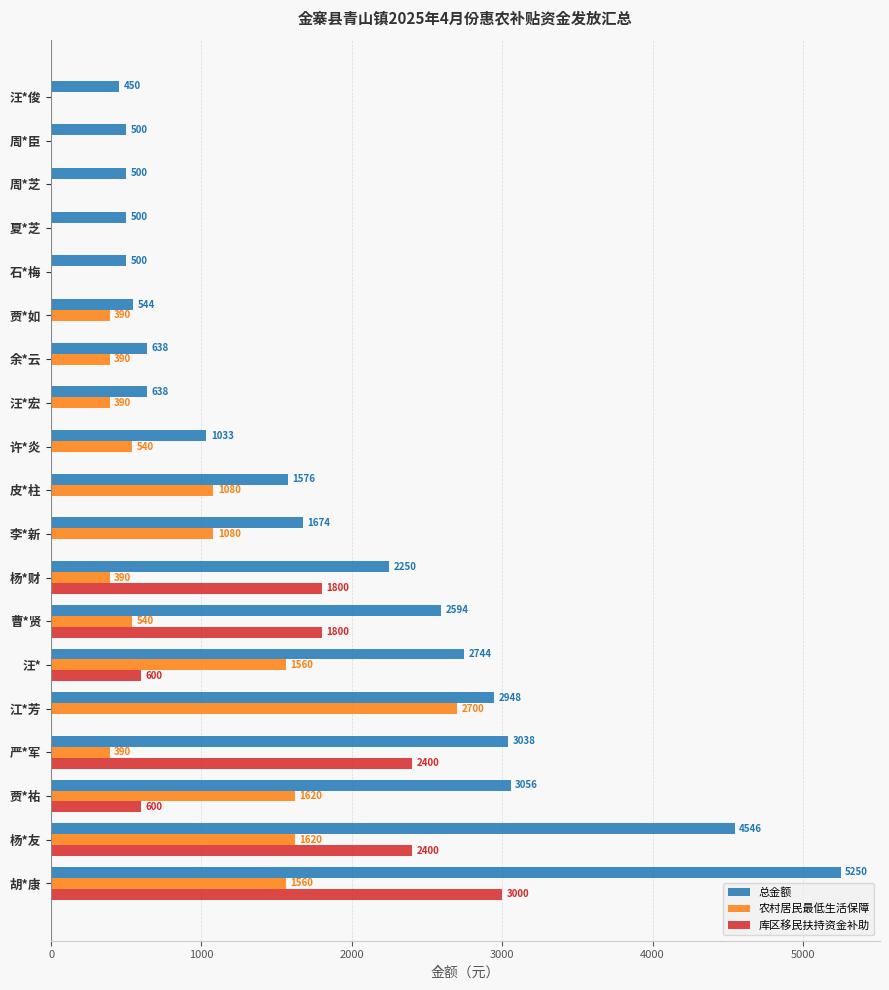

Between 许*炎 and 夏*芝, which series saw the biggest shift?

农村居民最低生活保障